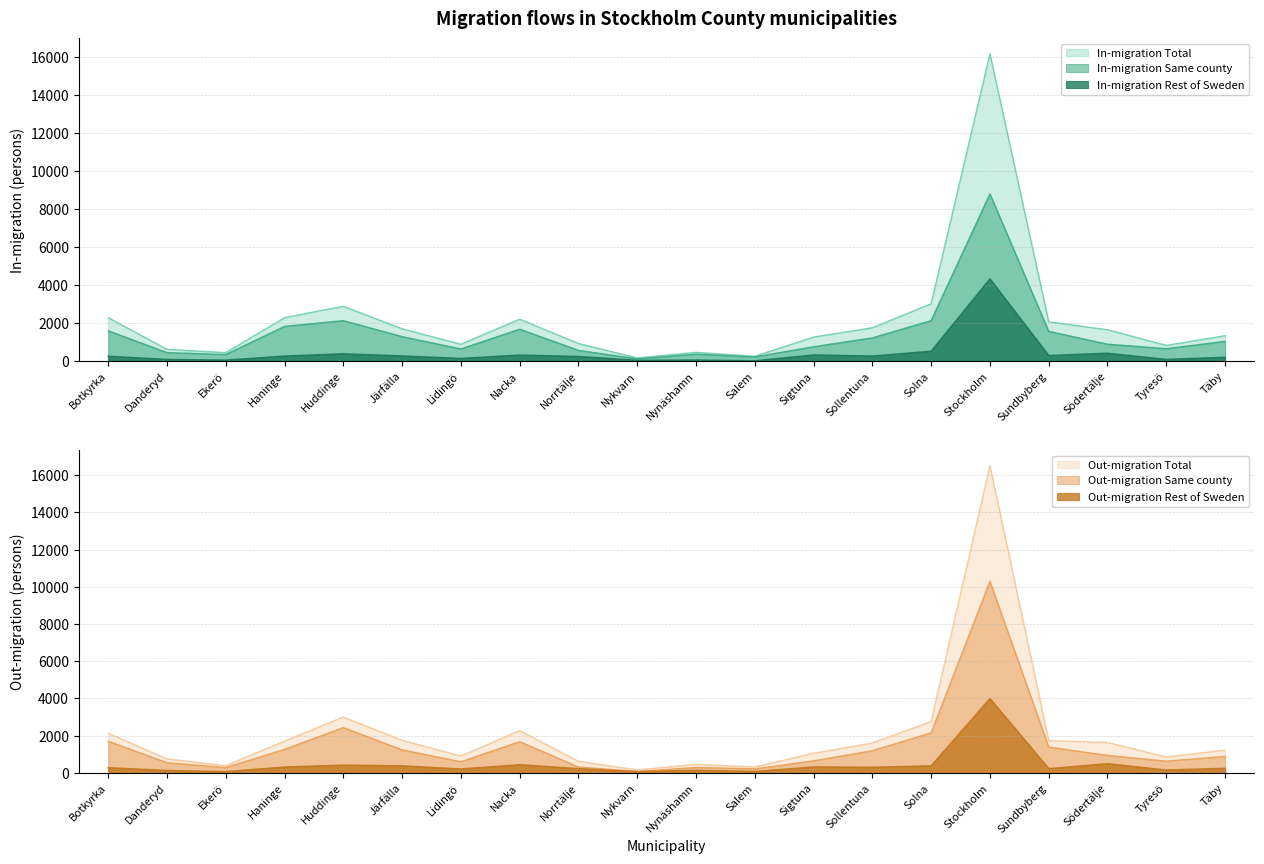

True or false: Out-migration Rest of Sweden and In-migration Same county intersect in this chart.

False